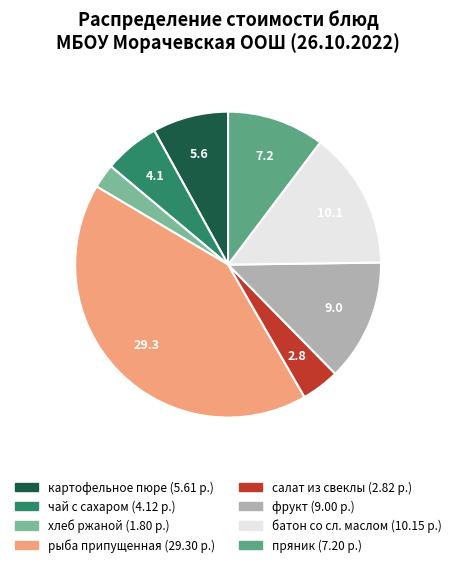

Does any single category account for the majority?

No